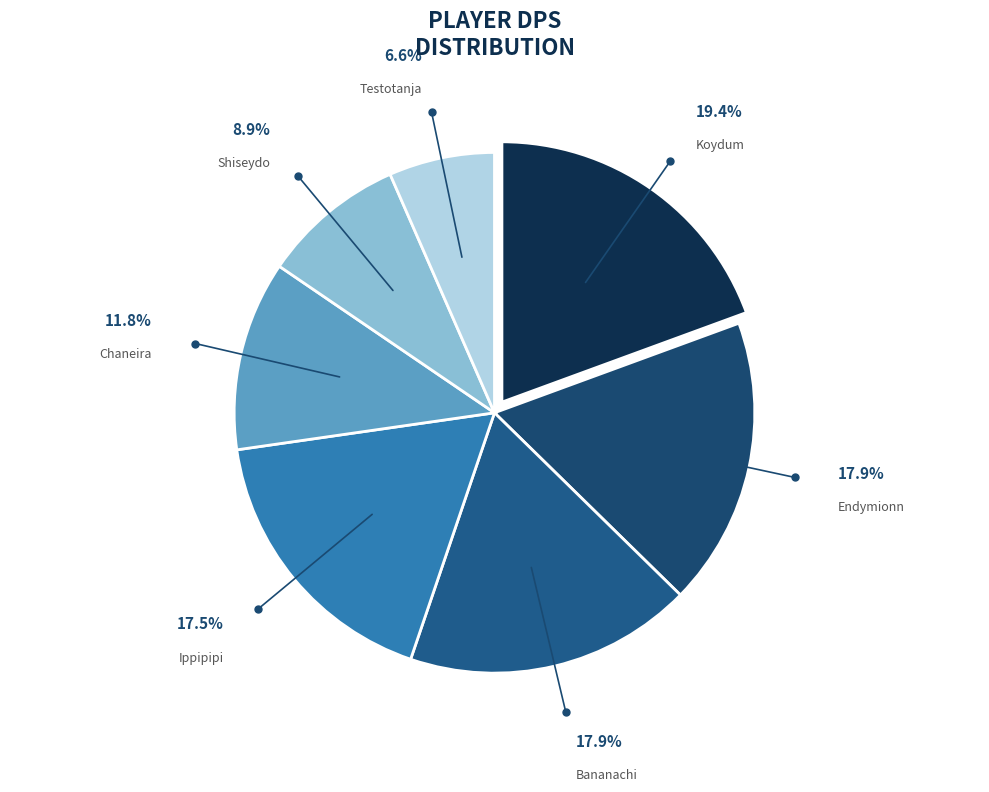

What is the ratio of the value at Koydum to the value at Shiseydo?

2.2